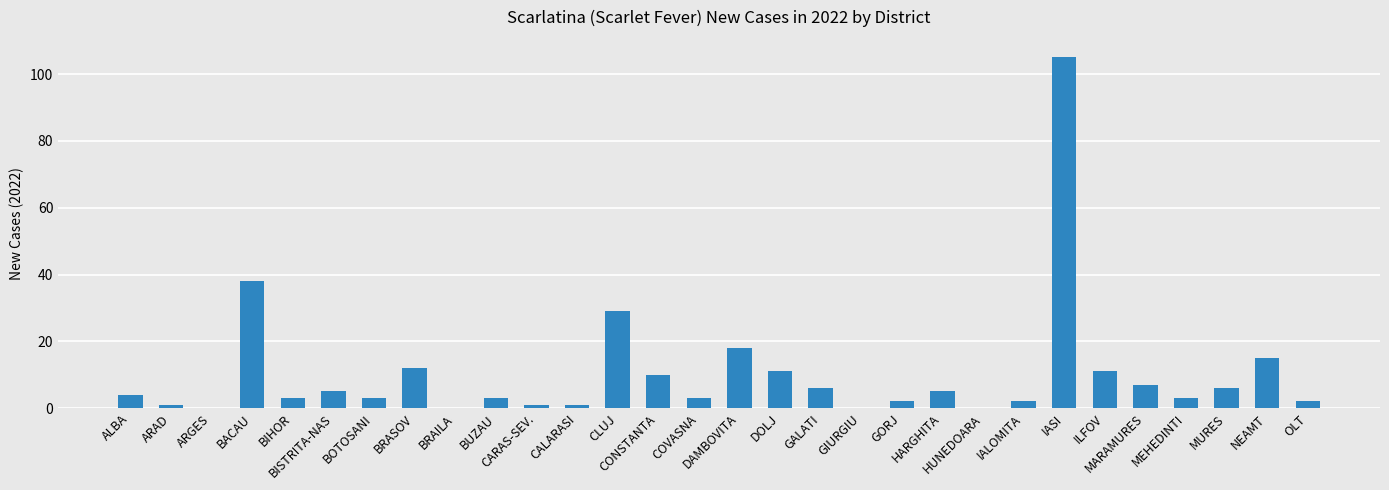

What is the change in value from BIHOR to BISTRITA-NAS?

+2